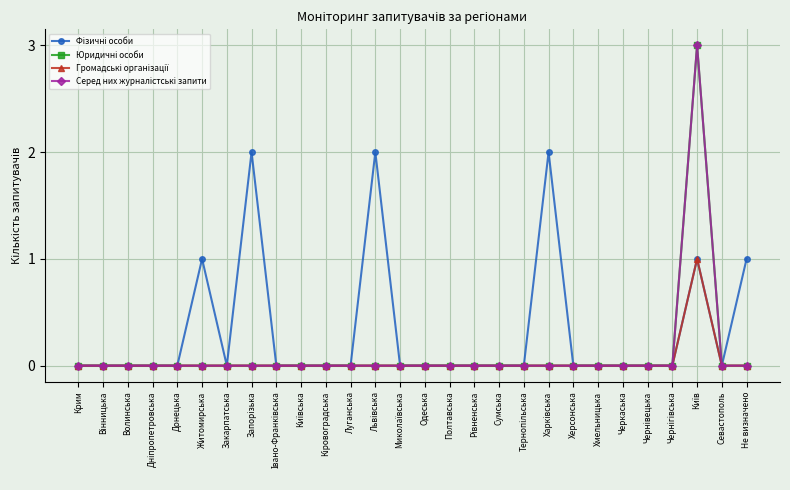

Rank the series by their maximum value, from lowest to highest.

Громадські організації, Фізичні особи, Юридичні особи, Серед них журналістські запити